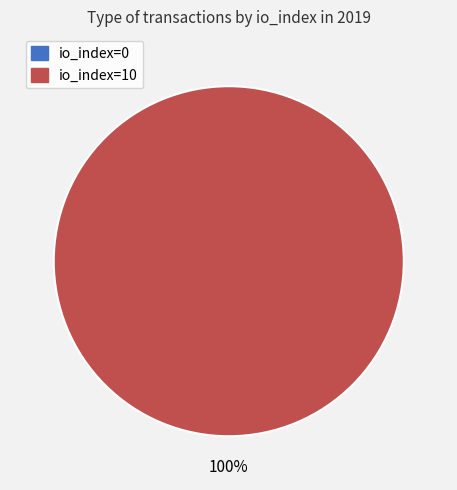

Is it true that io_index=10 is 100% of the pie?

True